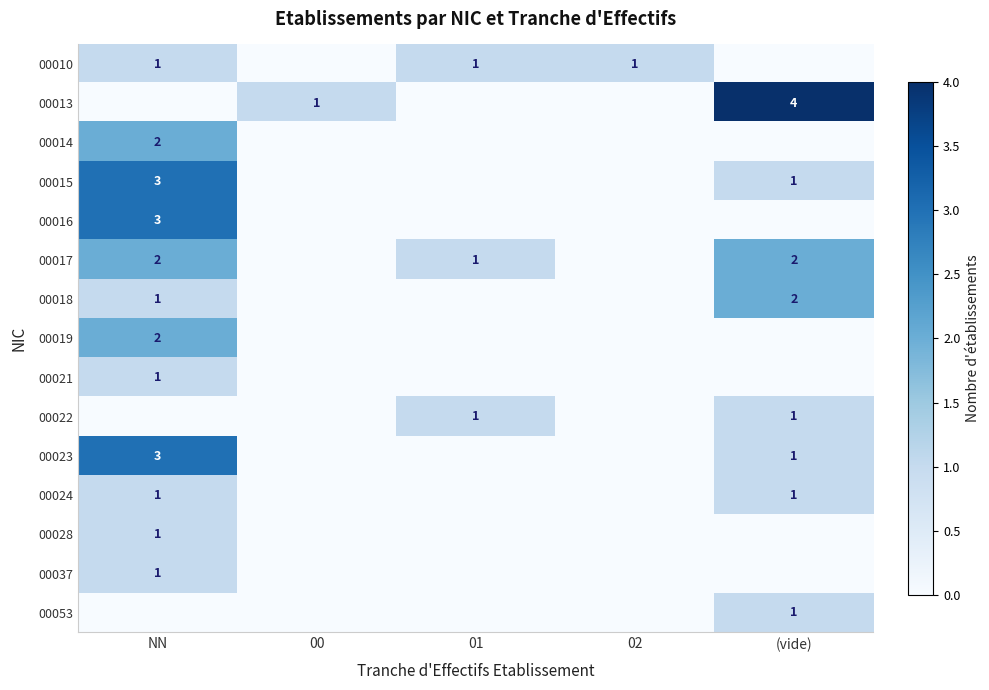

True or false: 00014 has a value of 1 at NN.

False